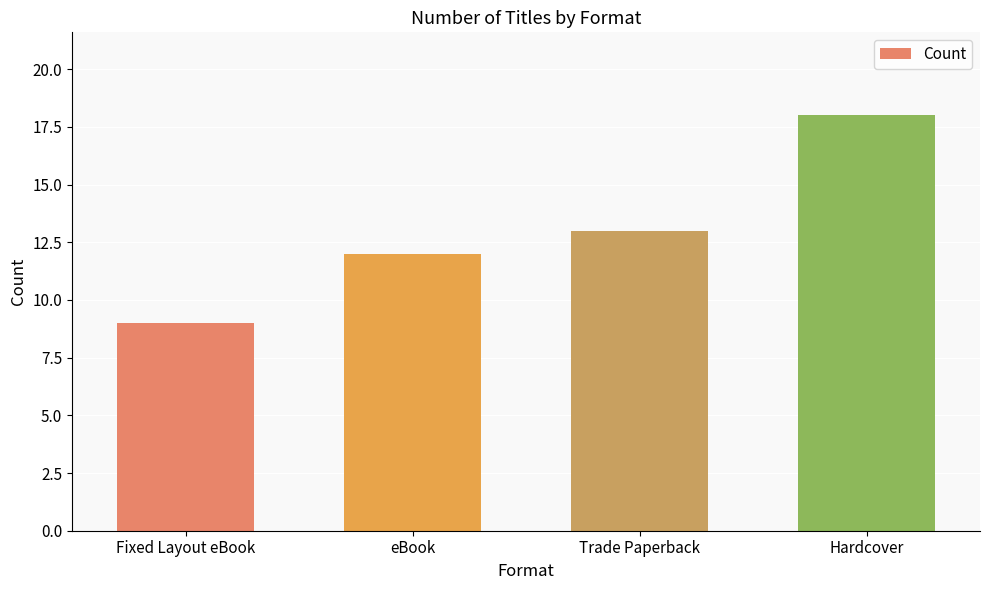

What position from the right is Hardcover?

1